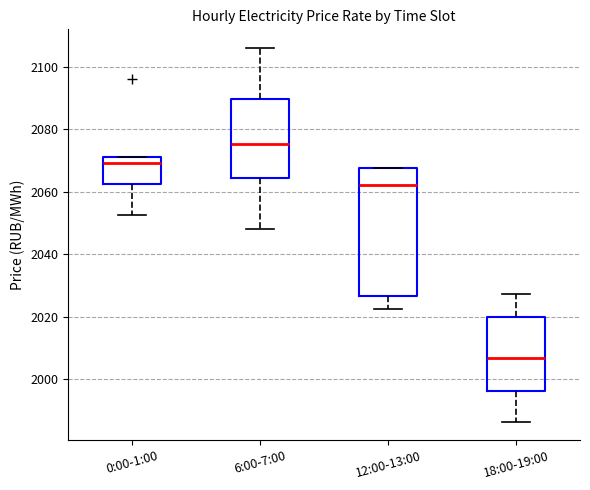

Reading left to right, transcribe this box plot: for each box, give where its median line is, the range the box spans, and where its two whiskers end, as read against the y-axis. The values are not printed on the chart, so give them approximately, as read against the axis.

0:00-1:00: median 2070, box 2062 to 2072, whiskers 2052 to 2072
6:00-7:00: median 2076, box 2064 to 2090, whiskers 2048 to 2106
12:00-13:00: median 2062, box 2026 to 2068, whiskers 2022 to 2068
18:00-19:00: median 2006, box 1996 to 2020, whiskers 1986 to 2028